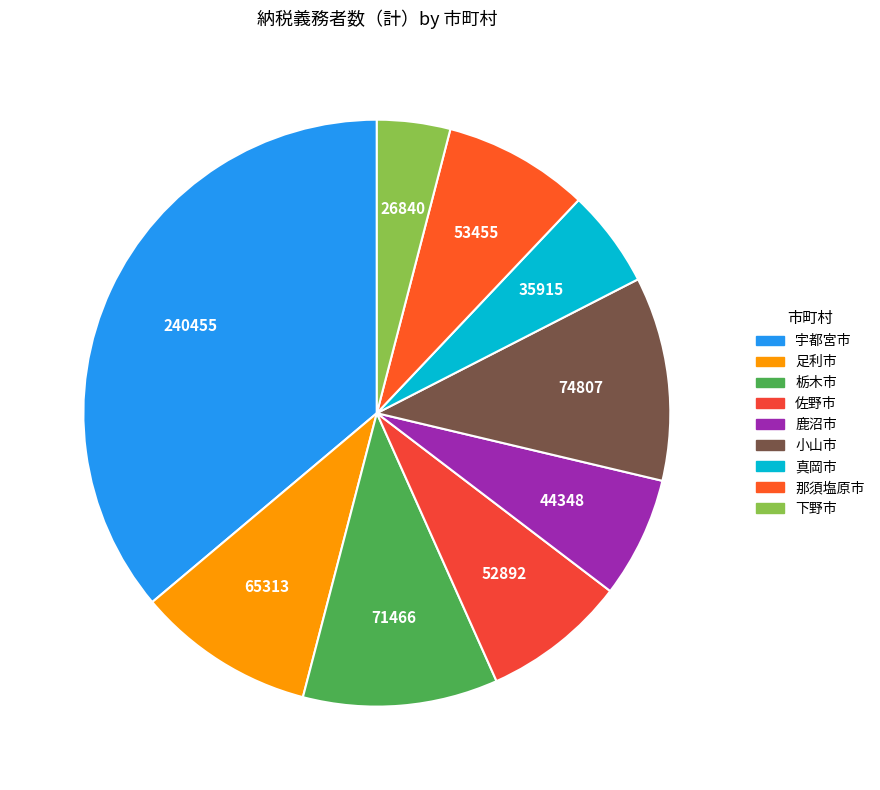

To the nearest percent, what is the average slice percentage?

11%